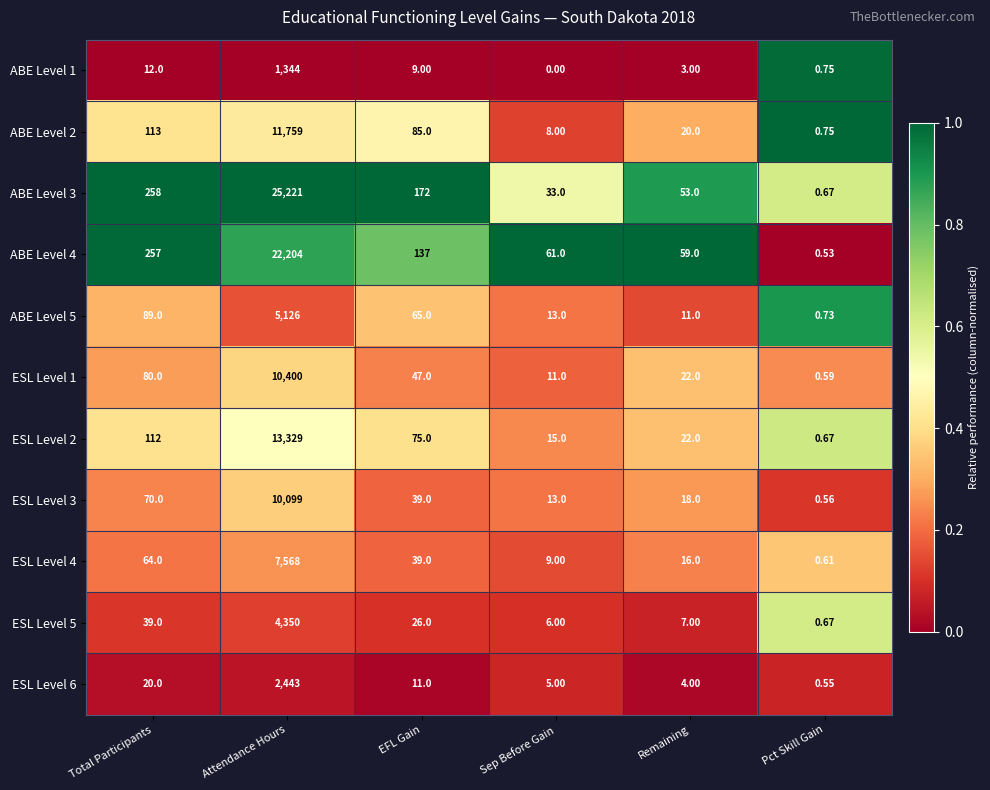

At which label does ABE Level 5 reach its minimum?

Pct Skill Gain